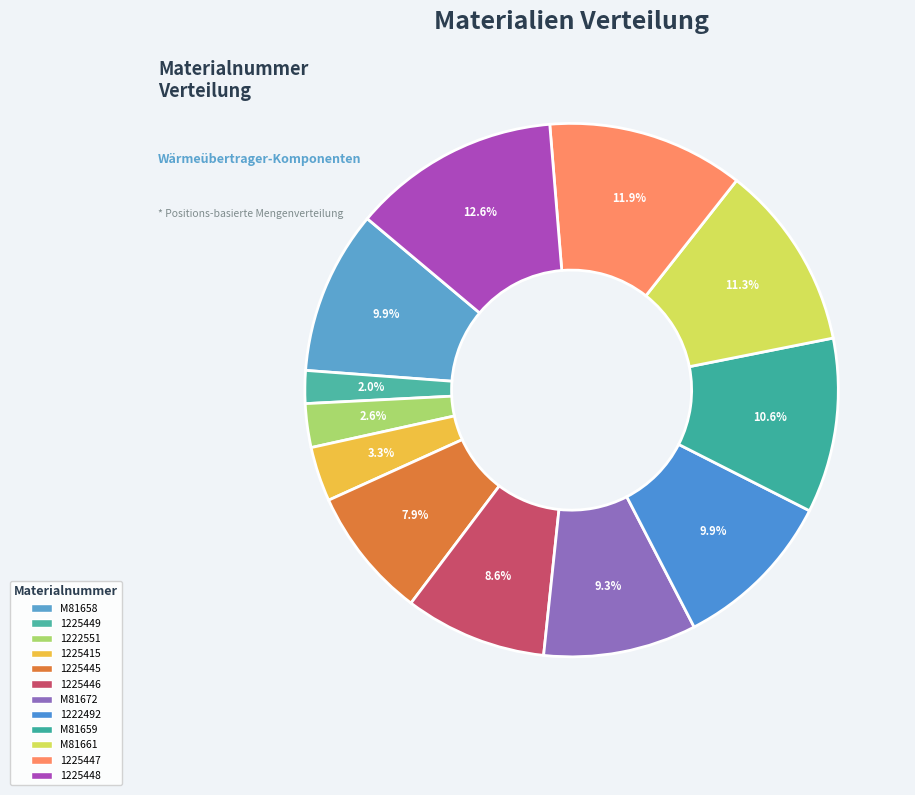

How many segments does this pie chart have?

12